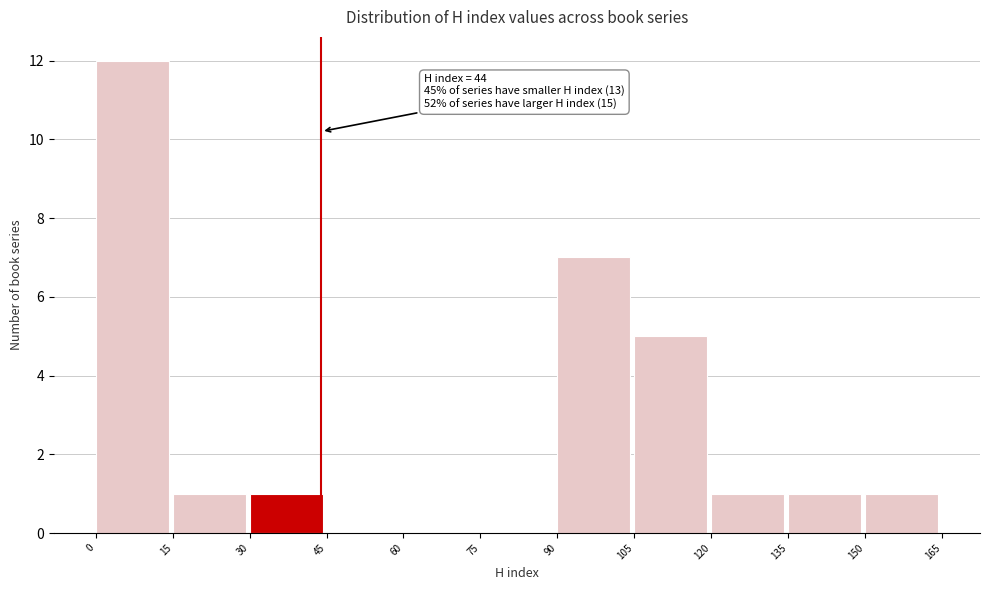

Which range on the x-axis has the tallest bar?

0 to 15